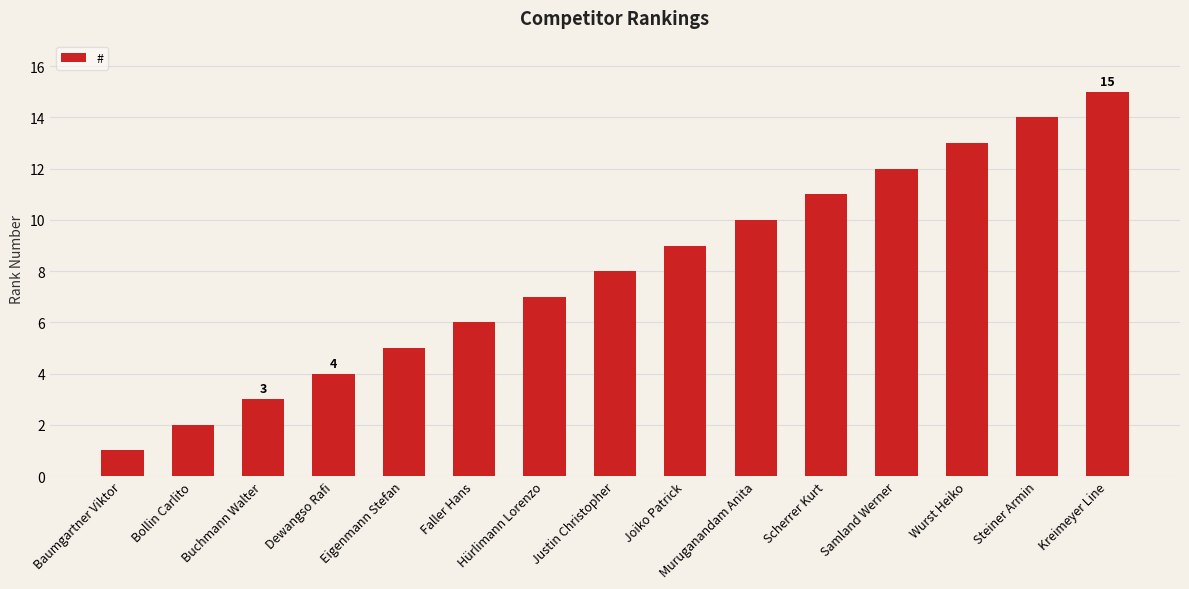

What is the approximate value at Muruganandam Anita?

10